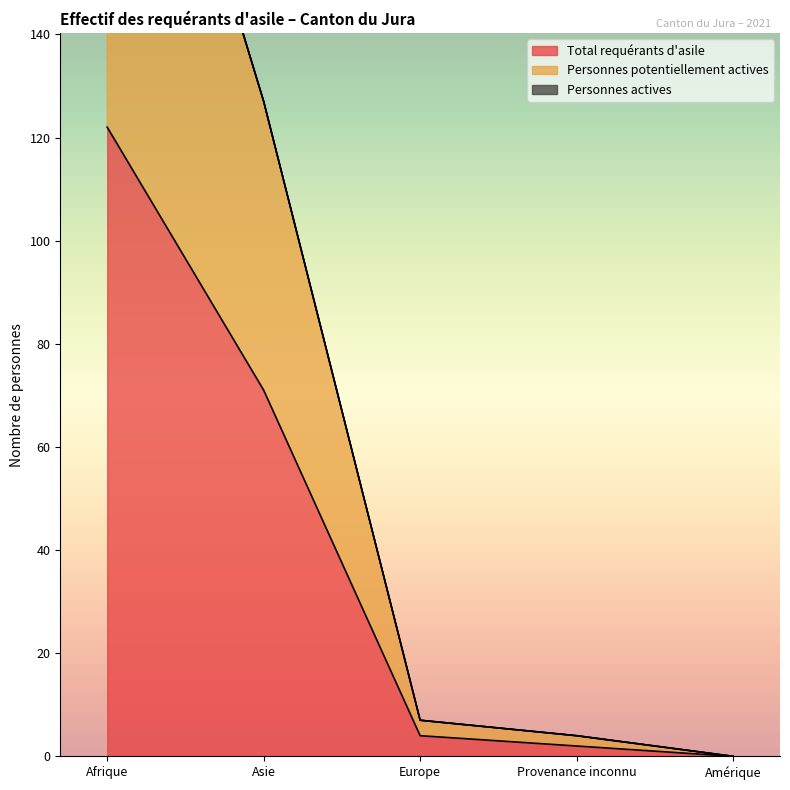

What is the maximum value for Total requérants d'asile?

122